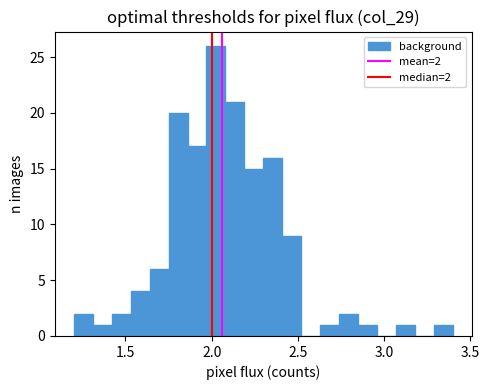

Around what value on the x-axis is the tallest bar? Give the approximate position of its centre, as read against the axis.

2.05